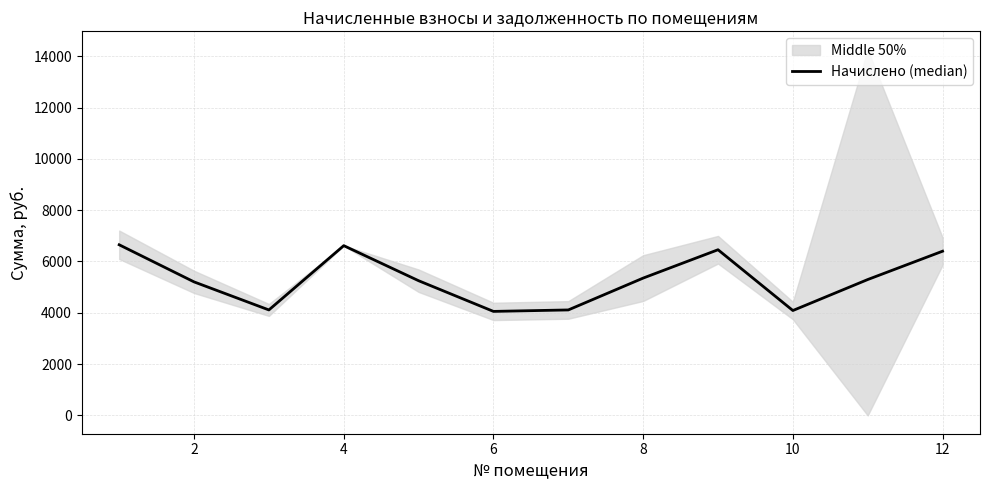

What is the maximum value shown in the chart?

6650.6